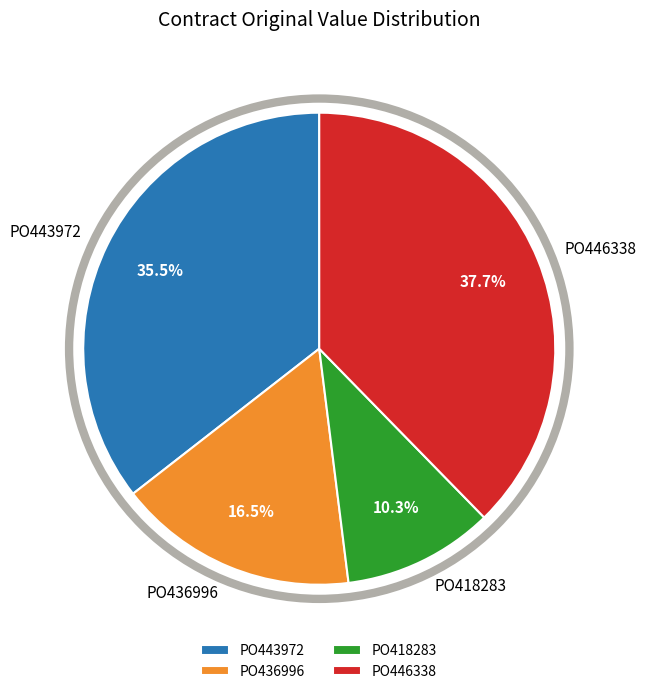

Is the sum of PO443972 and PO436996 greater than half?

Yes